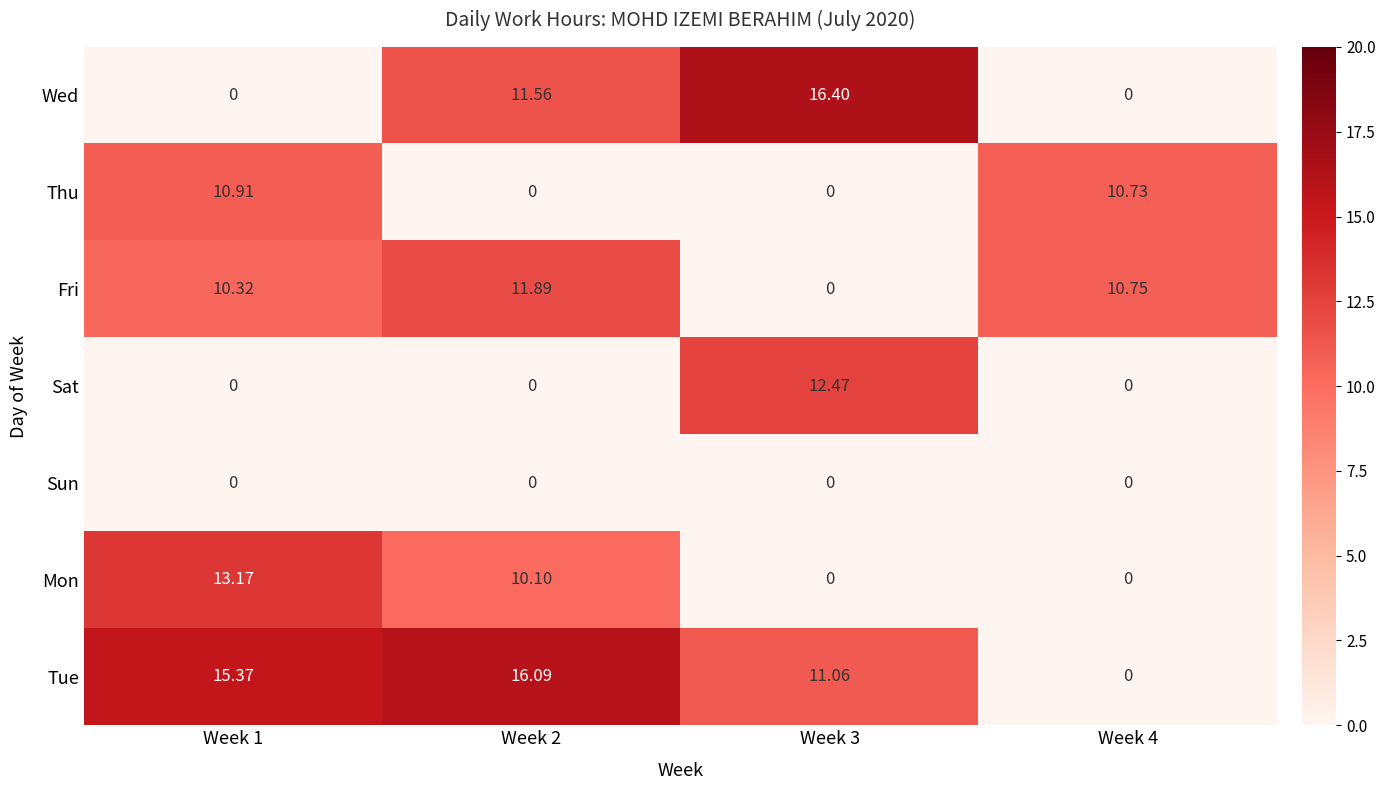

Which series has the largest total across all categories?

Tue